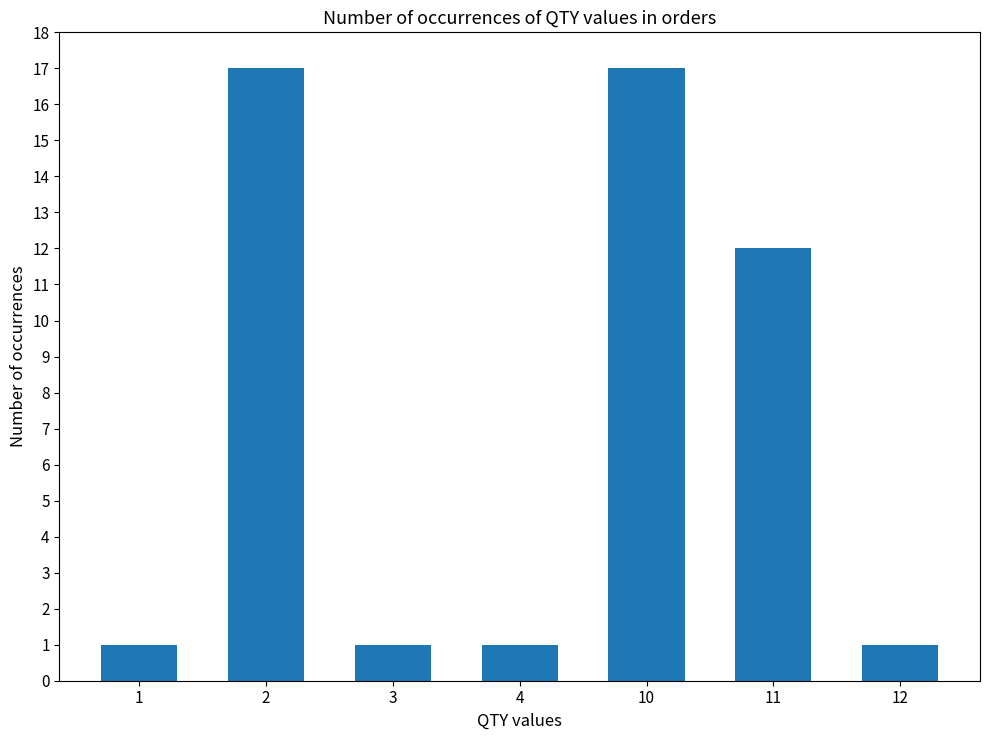

The value at 10 is 17. True or false?

True